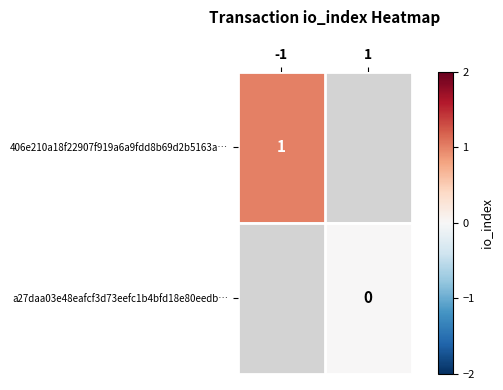

The value of 406e210a18f22907f919a6a9fdd8b69d2b5163a… at -1 is 0. True or false?

False